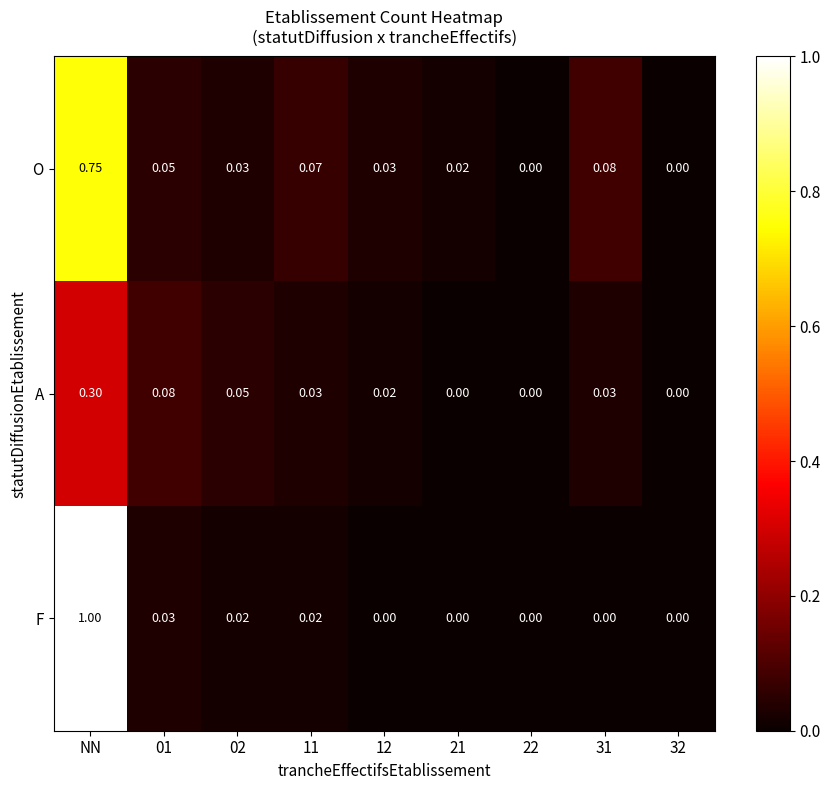

Which series changed the most between NN and 22?

F